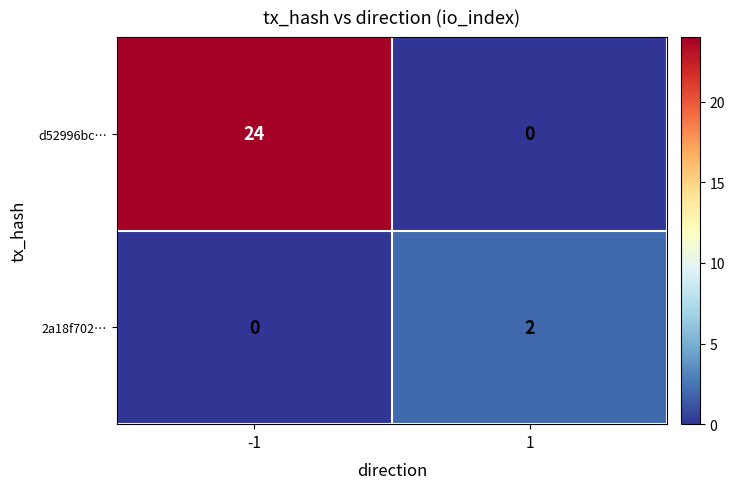

What is the sum of the d52996bc… values at -1 and 1?

24